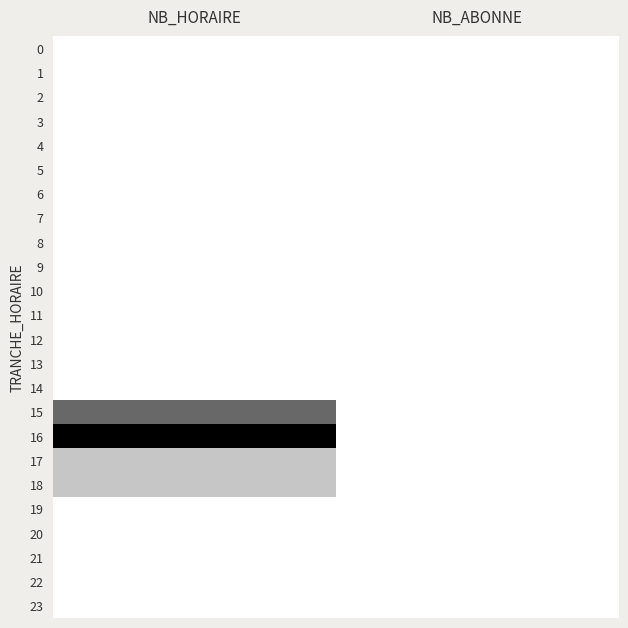

Which label corresponds to the largest value in the chart?

NB_HORAIRE